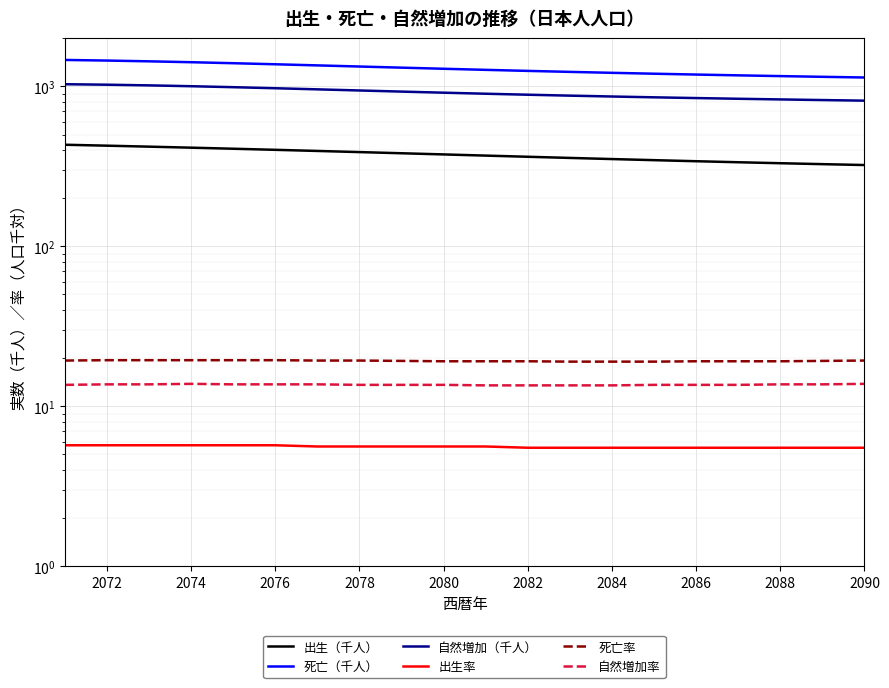

Reading left to right, list all the values displayed in this chart.

出生（千人）: 431.5	425.7	419.8	413.6	407.4	401.0	394.6	388.2	381.7	375.3	369.0	362.9	356.9	351.1	345.6	340.3	335.4	330.7	326.3	322.2
死亡（千人）: 1462.7	1449.9	1434.0	1415.7	1395.6	1374.3	1352.5	1330.6	1309.0	1288.2	1268.3	1249.5	1231.7	1215.1	1199.7	1185.2	1171.8	1159.2	1147.4	1136.1
自然増加（千人）: 1031.3	1024.2	1014.2	1002.1	988.2	973.3	957.9	942.4	927.3	912.9	899.3	886.6	874.8	864.0	854.1	844.9	836.4	828.5	821.1	814.0
出生率: 5.7	5.7	5.7	5.7	5.7	5.7	5.6	5.6	5.6	5.6	5.6	5.5	5.5	5.5	5.5	5.5	5.5	5.5	5.5	5.5
死亡率: 19.3	19.4	19.4	19.4	19.4	19.4	19.3	19.3	19.2	19.1	19.1	19.1	19.0	19.0	19.0	19.1	19.1	19.1	19.2	19.3
自然増加率: 13.6	13.7	13.7	13.8	13.7	13.7	13.7	13.6	13.6	13.6	13.5	13.5	13.5	13.5	13.6	13.6	13.6	13.7	13.7	13.8